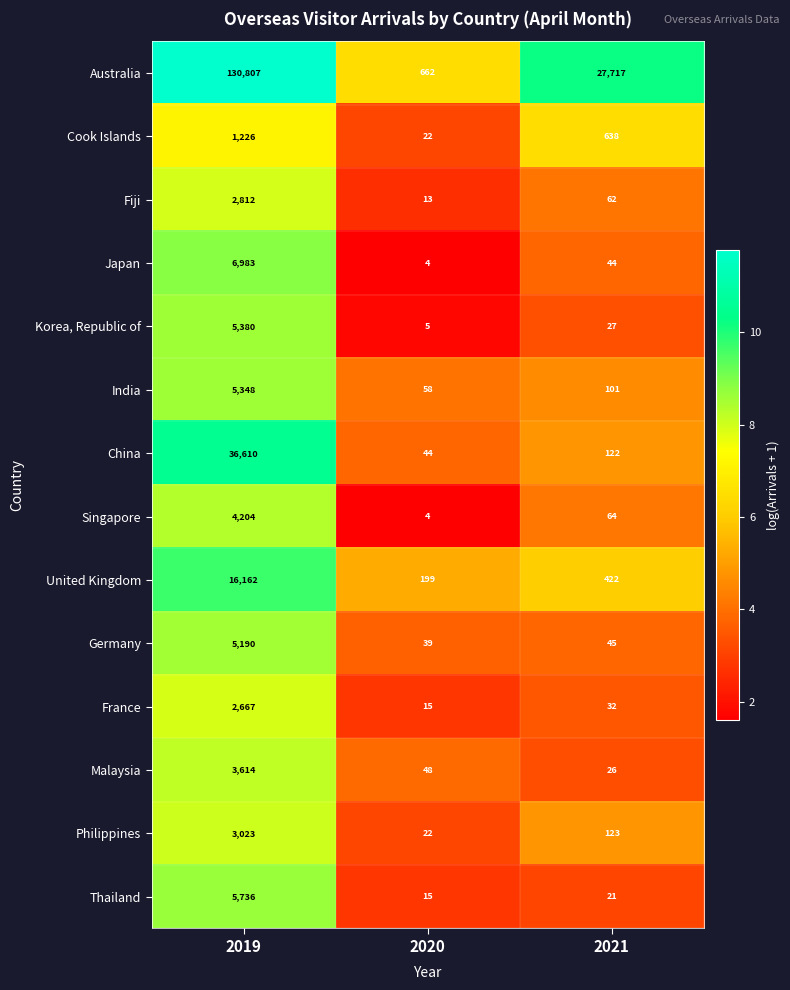

What is the spread (max minus min) of values at 2019?

129581